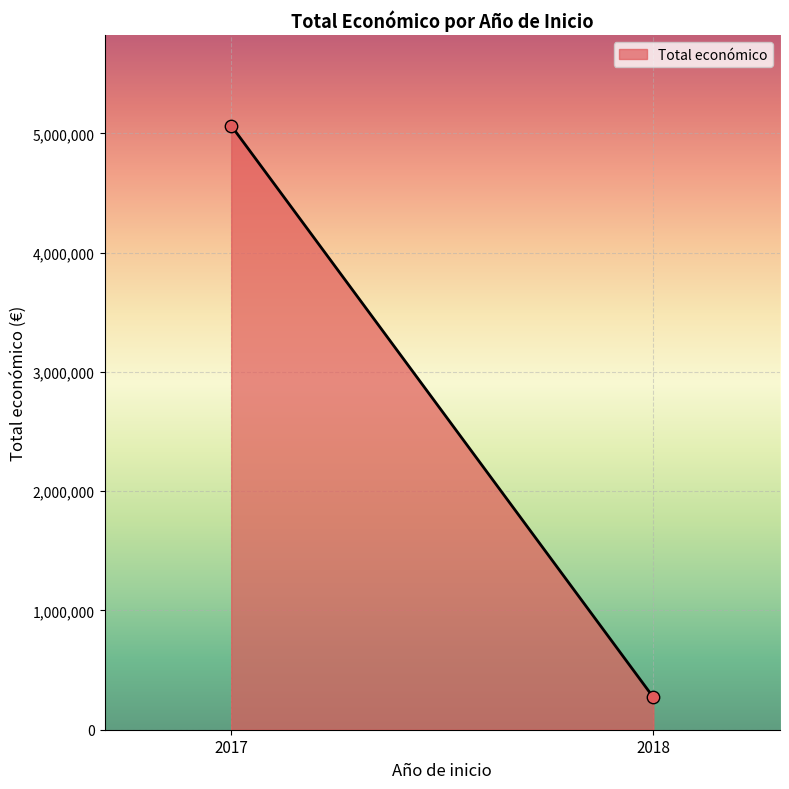

What is the average Y value?

2667996